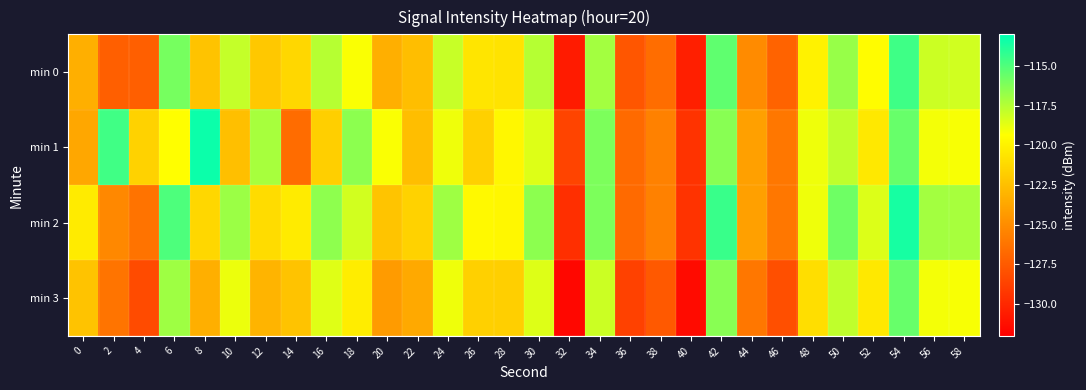

Reading left to right, transcribe all the data shown in this chart.

min 0: 0=-123.3	2=-127.2	4=-127.3	6=-116.0	8=-122.3	10=-117.9	12=-122.0	14=-121.3	16=-117.5	18=-119.2	20=-123.3	22=-122.5	24=-118.0	26=-120.6	28=-120.7	30=-117.5	32=-130.6	34=-117.1	36=-127.7	38=-126.6	40=-130.4	42=-115.4	44=-125.1	46=-127.0	48=-120.0	50=-116.8	52=-119.5	54=-114.6	56=-118.1	58=-118.2
min 1: 0=-123.7	2=-114.6	4=-121.6	6=-119.4	8=-113.3	10=-122.5	12=-117.2	14=-126.6	16=-121.7	18=-116.5	20=-119.2	22=-122.5	24=-119.0	26=-121.6	28=-119.7	30=-118.5	32=-128.6	34=-116.1	36=-126.7	38=-125.6	40=-129.4	42=-116.4	44=-124.1	46=-126.0	48=-119.0	50=-117.8	52=-120.5	54=-115.6	56=-119.1	58=-119.2
min 2: 0=-120.3	2=-125.2	4=-126.3	6=-115.0	8=-121.3	10=-116.9	12=-121.0	14=-120.3	16=-116.5	18=-118.2	20=-122.3	22=-121.5	24=-117.0	26=-119.6	28=-119.7	30=-116.5	32=-129.6	34=-116.1	36=-126.7	38=-125.6	40=-129.4	42=-114.4	44=-124.1	46=-126.0	48=-119.0	50=-115.8	52=-118.5	54=-113.6	56=-117.1	58=-117.2
min 3: 0=-122.3	2=-126.2	4=-128.3	6=-117.0	8=-123.3	10=-118.9	12=-123.0	14=-122.3	16=-118.5	18=-120.2	20=-124.3	22=-123.5	24=-119.0	26=-121.6	28=-121.7	30=-118.5	32=-131.6	34=-118.1	36=-128.7	38=-127.6	40=-131.4	42=-116.4	44=-126.1	46=-128.0	48=-121.0	50=-117.8	52=-120.5	54=-115.6	56=-119.1	58=-119.2